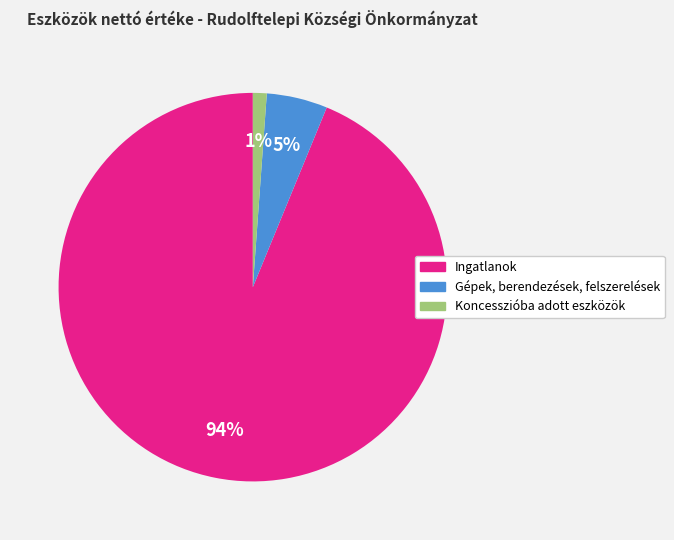

To the nearest percent, what portion does Gépek, berendezések, felszerelések represent?

5%